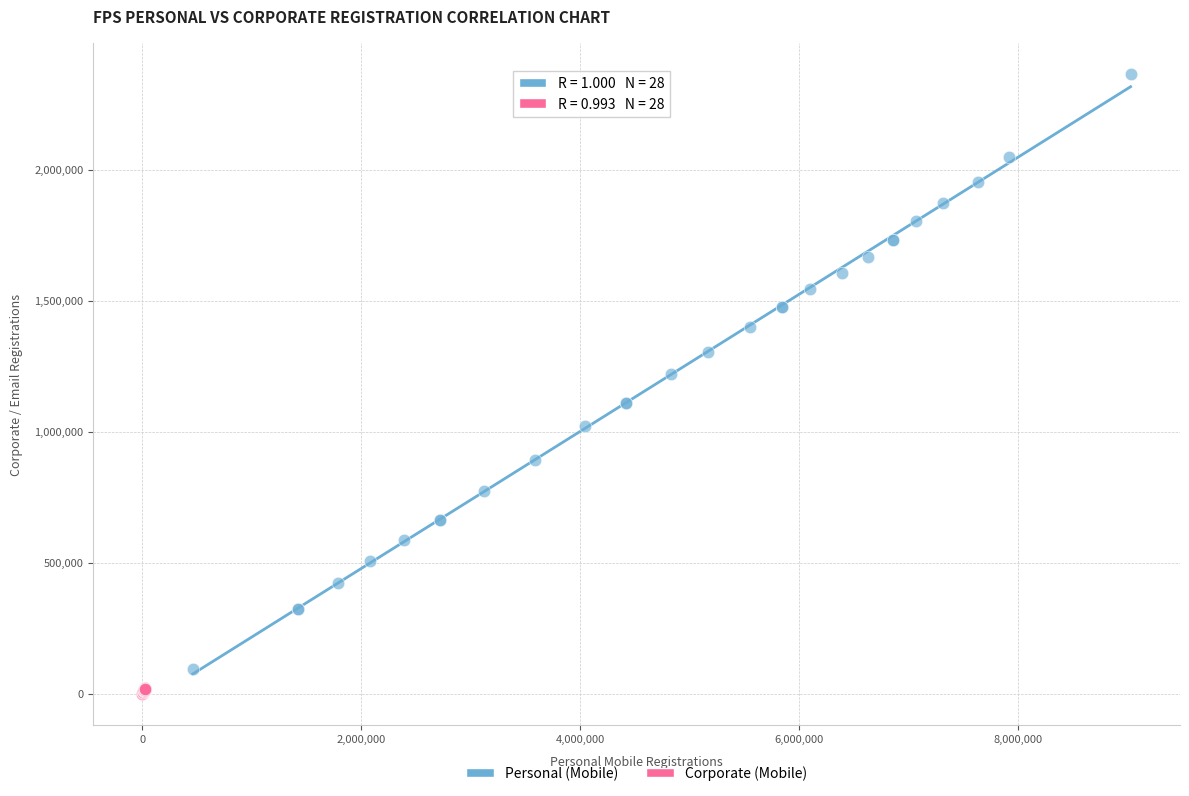

Which series reaches the maximum Y coordinate?

Personal (Mobile)